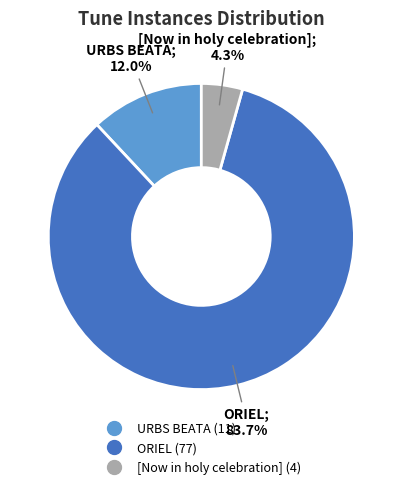

Does [Now in holy celebration] represent more than half of the total?

No